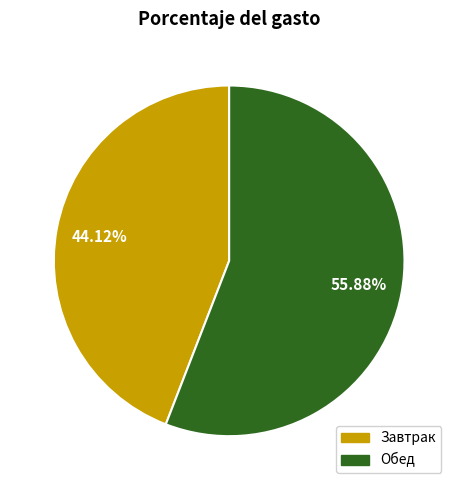

To the nearest percent, what is the difference between the Завтрак and Обед slice percentages?

12%